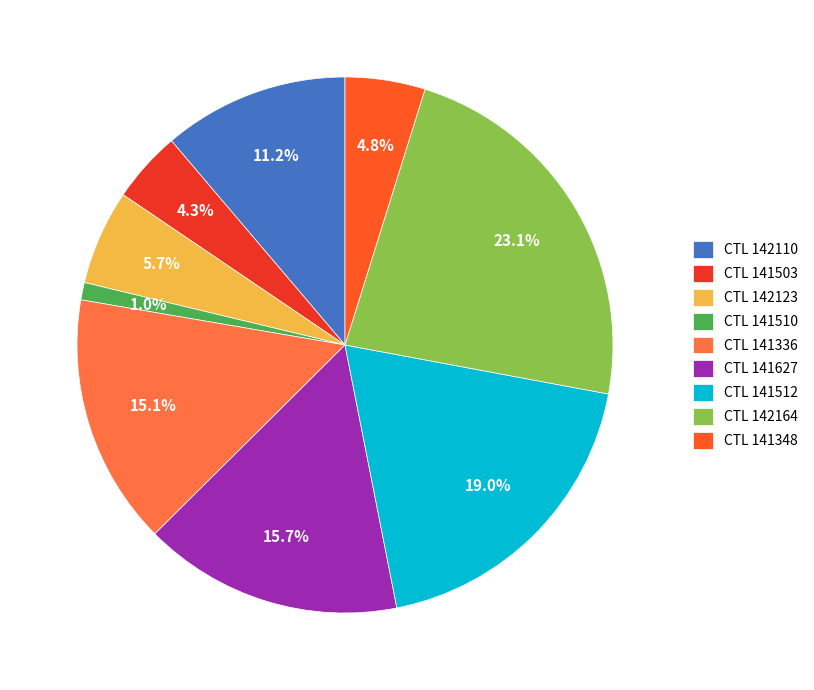

How many segments does this pie chart have?

9